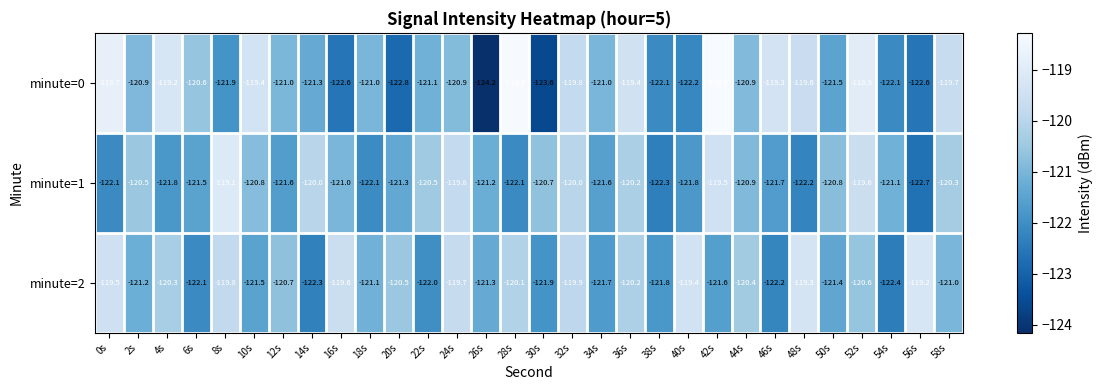

Which series has the largest range (max minus min)?

minute=0